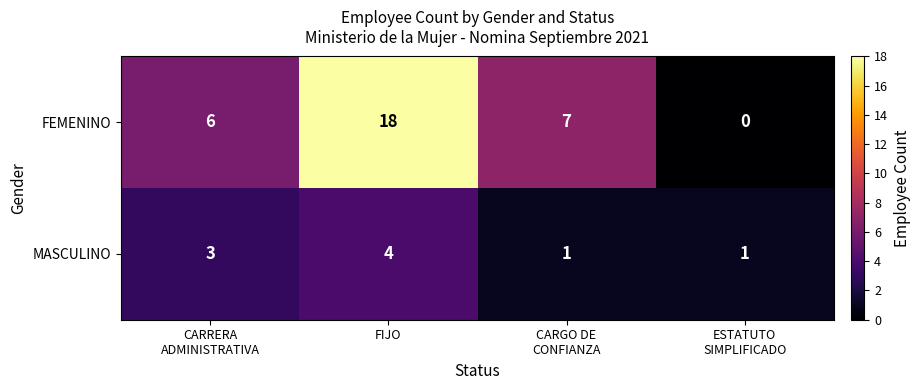

Which label corresponds to the largest value in the chart?

FIJO